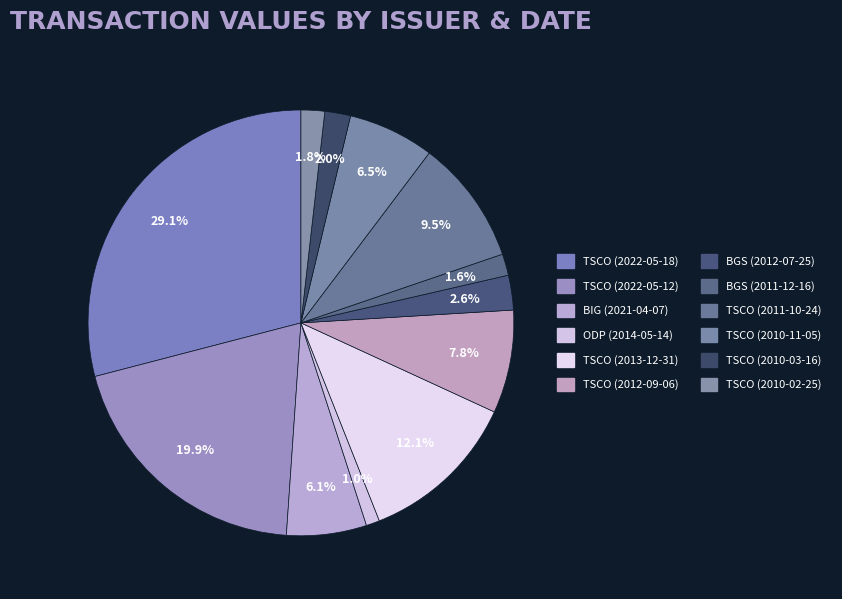

Rank the categories by value from highest to lowest.

TSCO (2022-05-18), TSCO (2022-05-12), TSCO (2013-12-31), TSCO (2011-10-24), TSCO (2012-09-06), TSCO (2010-11-05), BIG (2021-04-07), BGS (2012-07-25), TSCO (2010-03-16), TSCO (2010-02-25), BGS (2011-12-16), ODP (2014-05-14)